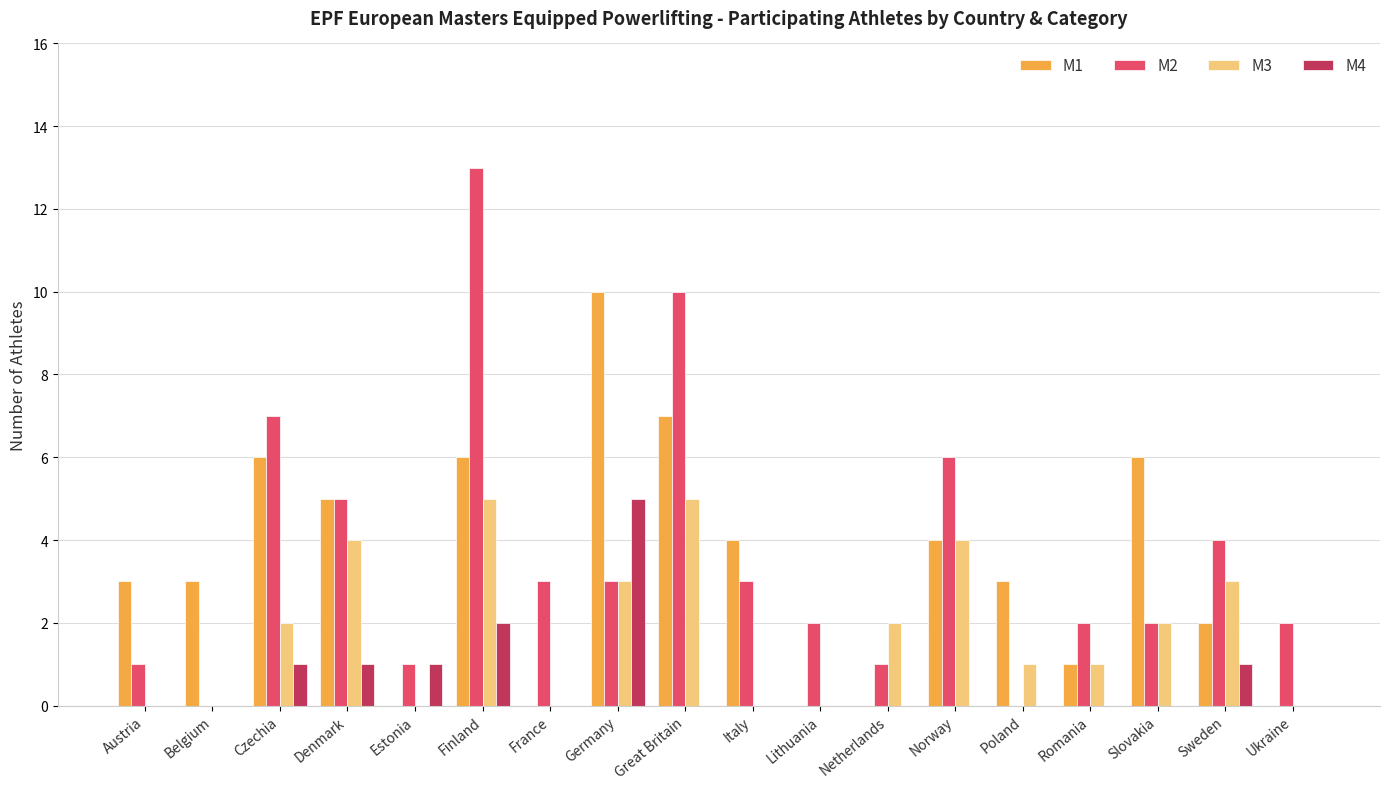

At which label does M4 reach its peak?

Germany